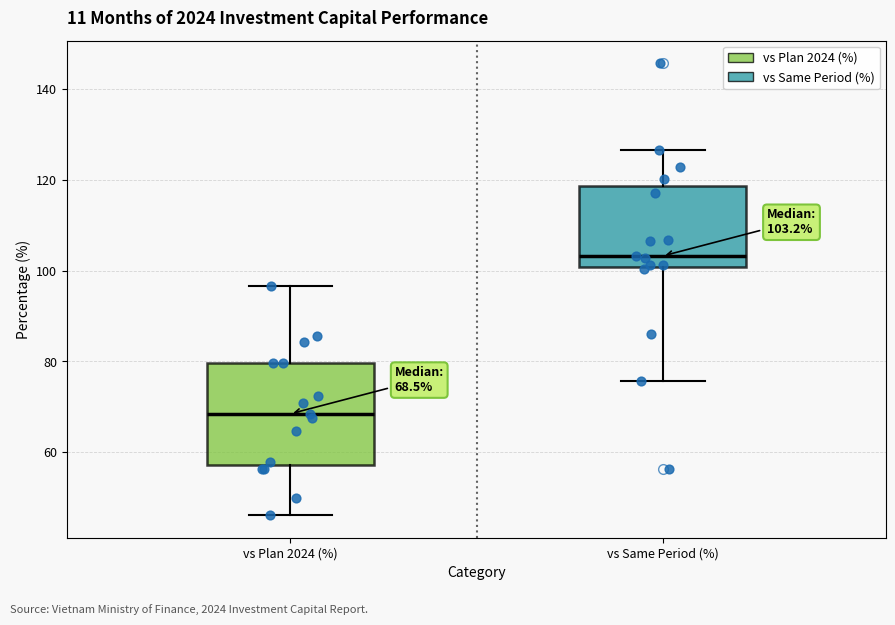

Which box's median line is the lowest?

vs Plan 2024 (%)